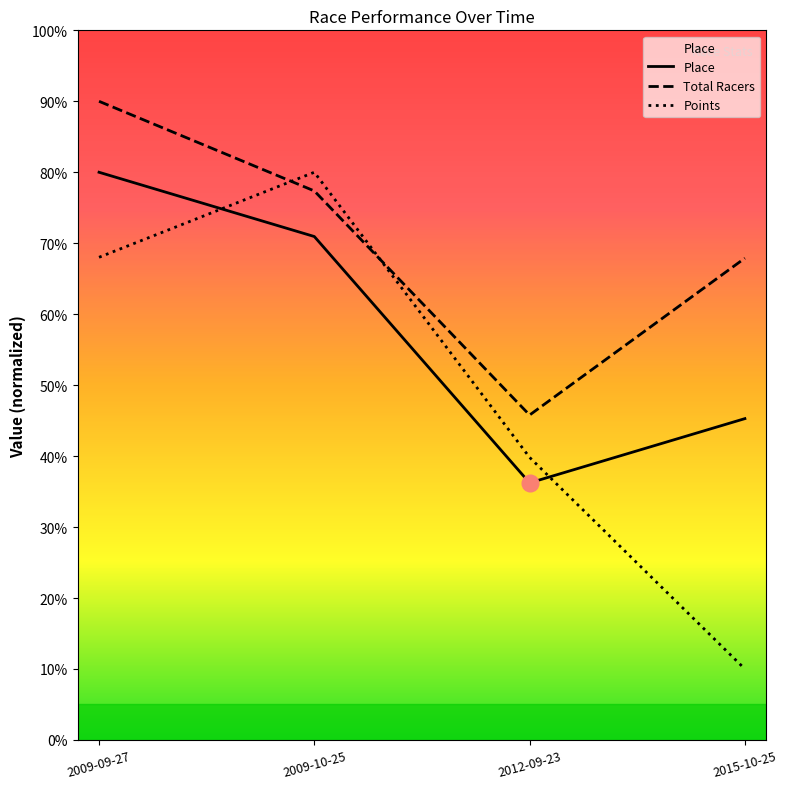

What is the difference between the maximum and second lowest values in the Total Racers series?

22.1